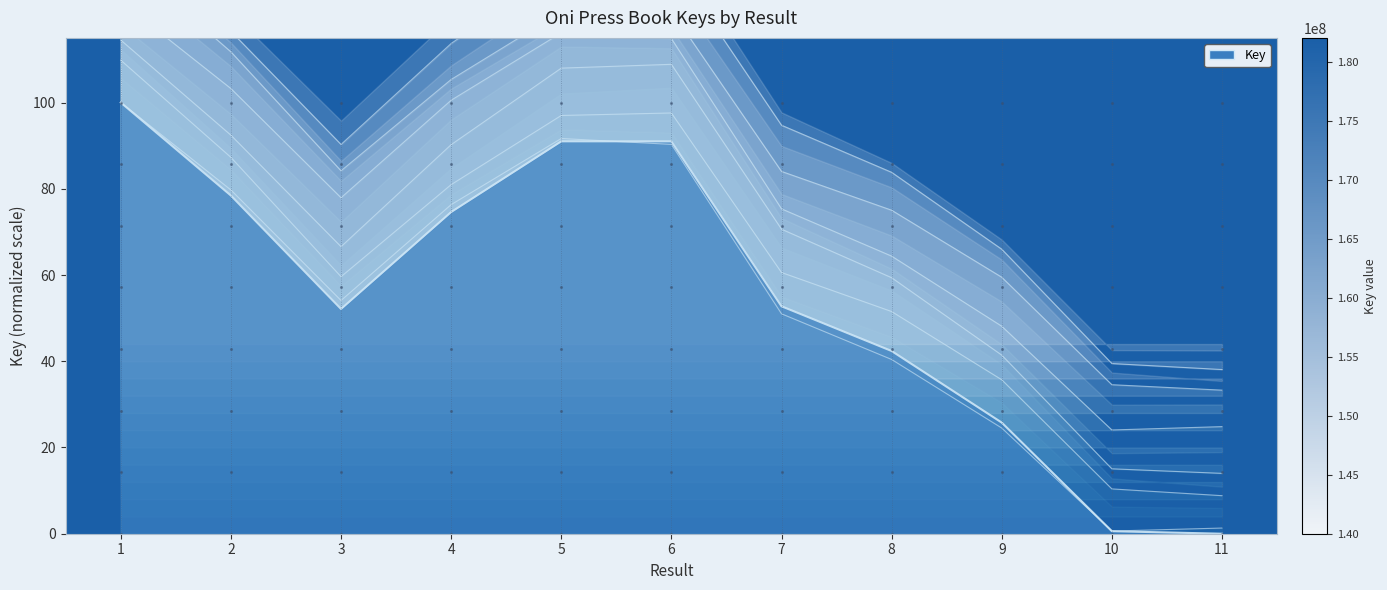

Which category has the highest value across all series?

1